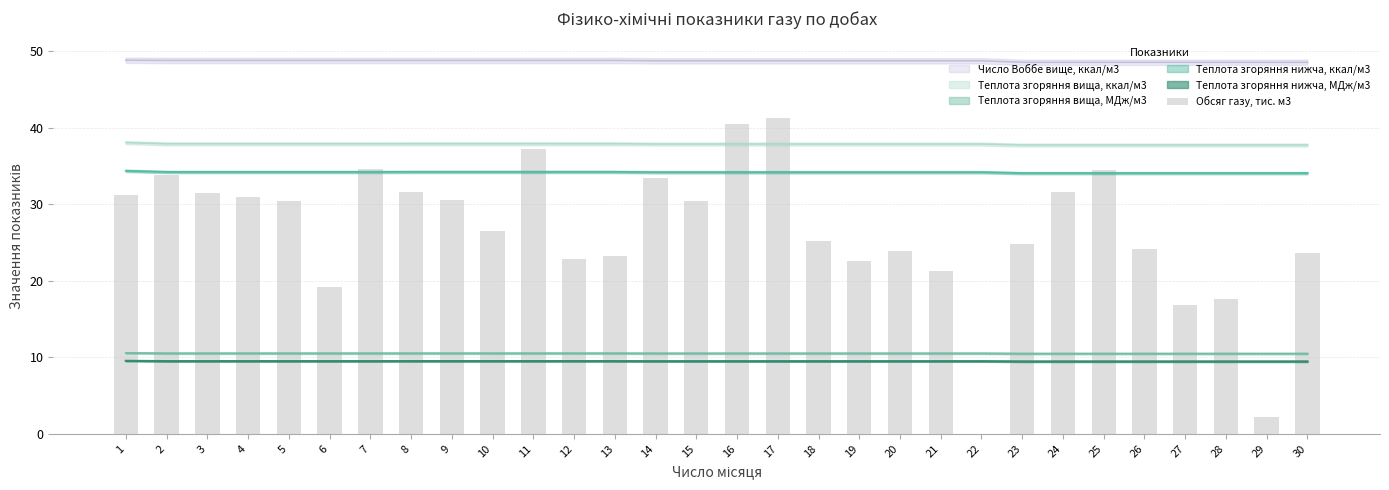

What is the difference between the maximum and minimum values?

41.3